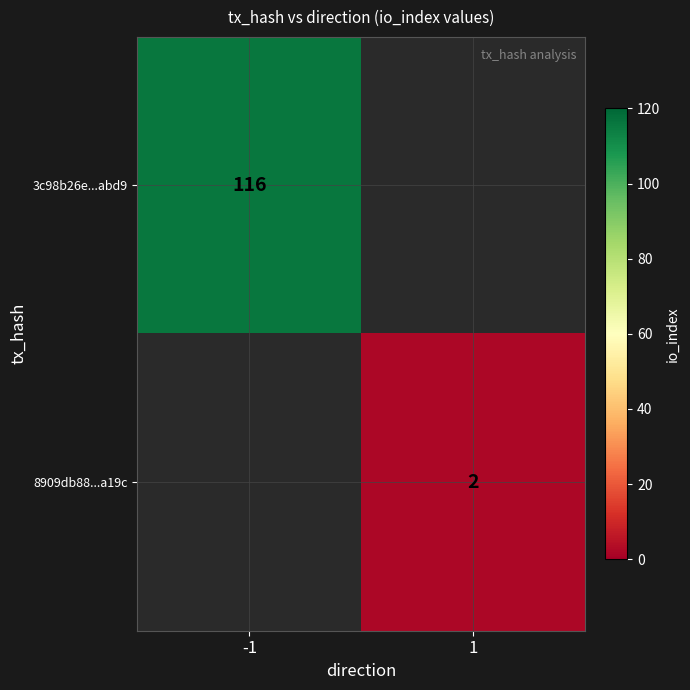

True or false: 3c98b26e...abd9 has a value of 178 at -1.

False